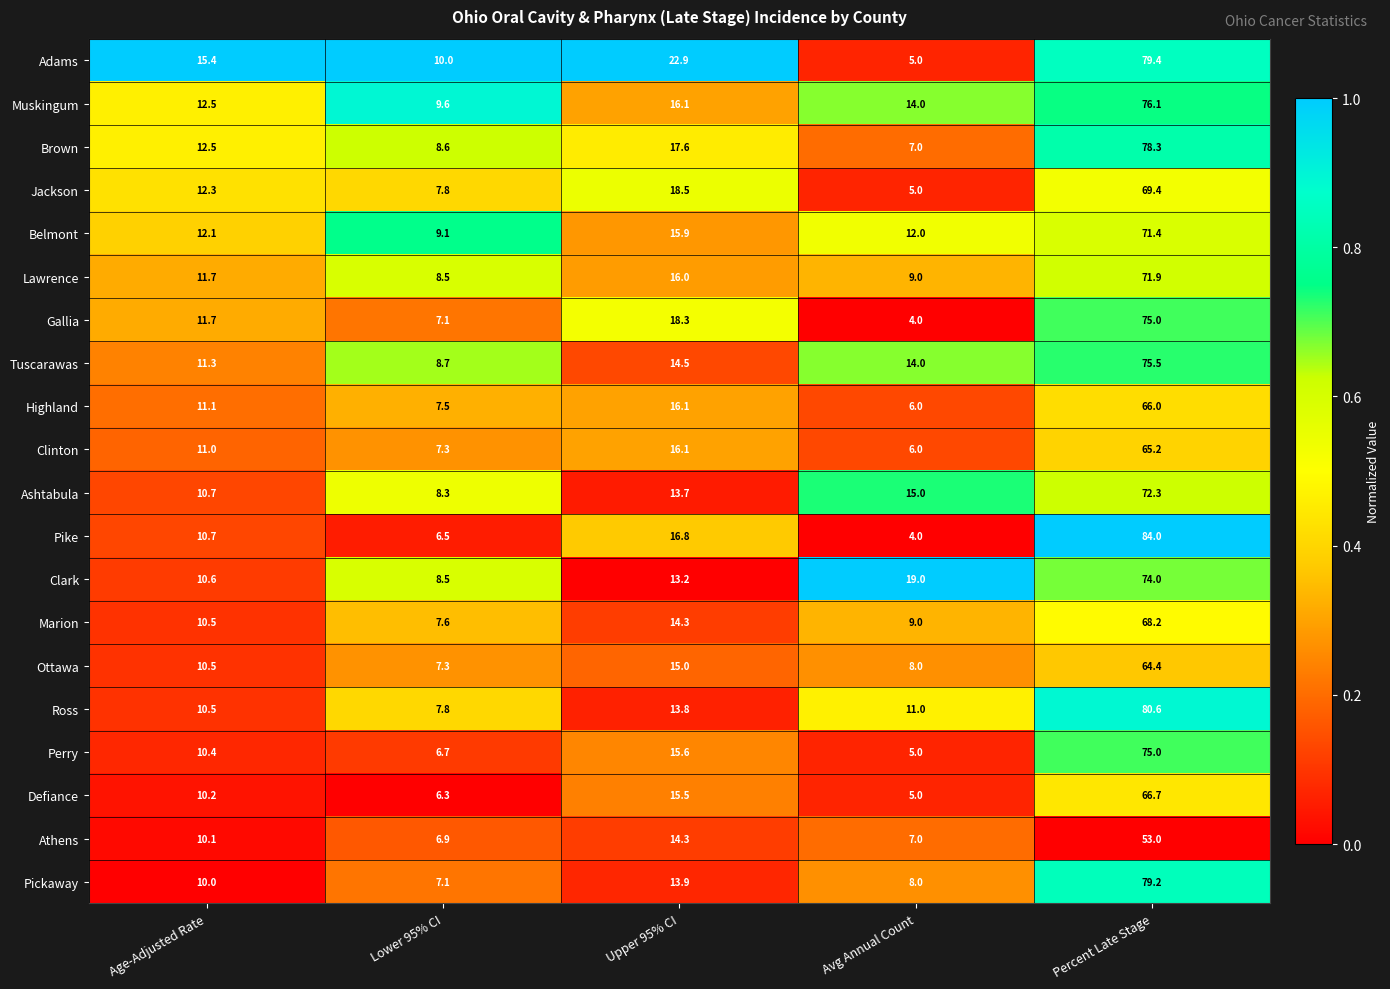

What is the greatest value displayed?

84.0